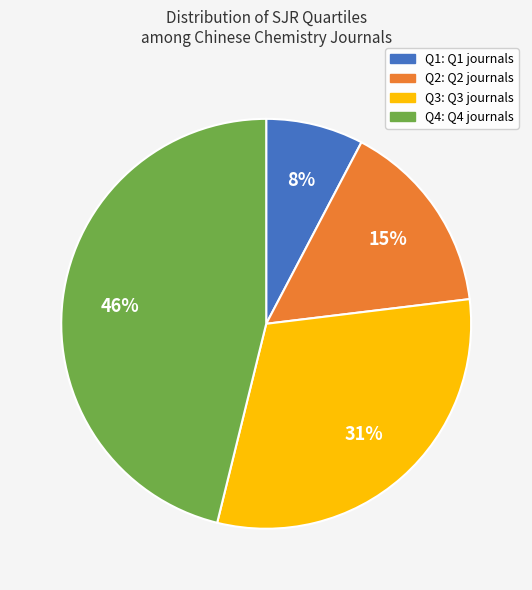

How many segments does this pie chart have?

4